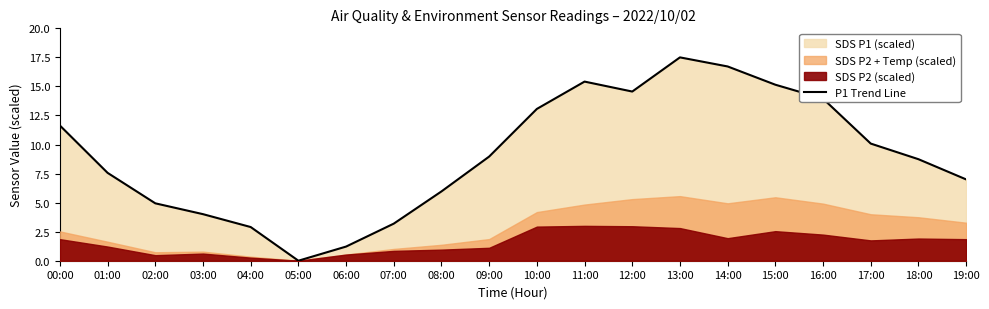

What is the change in value from 06:00 to 18:00?

+7.5